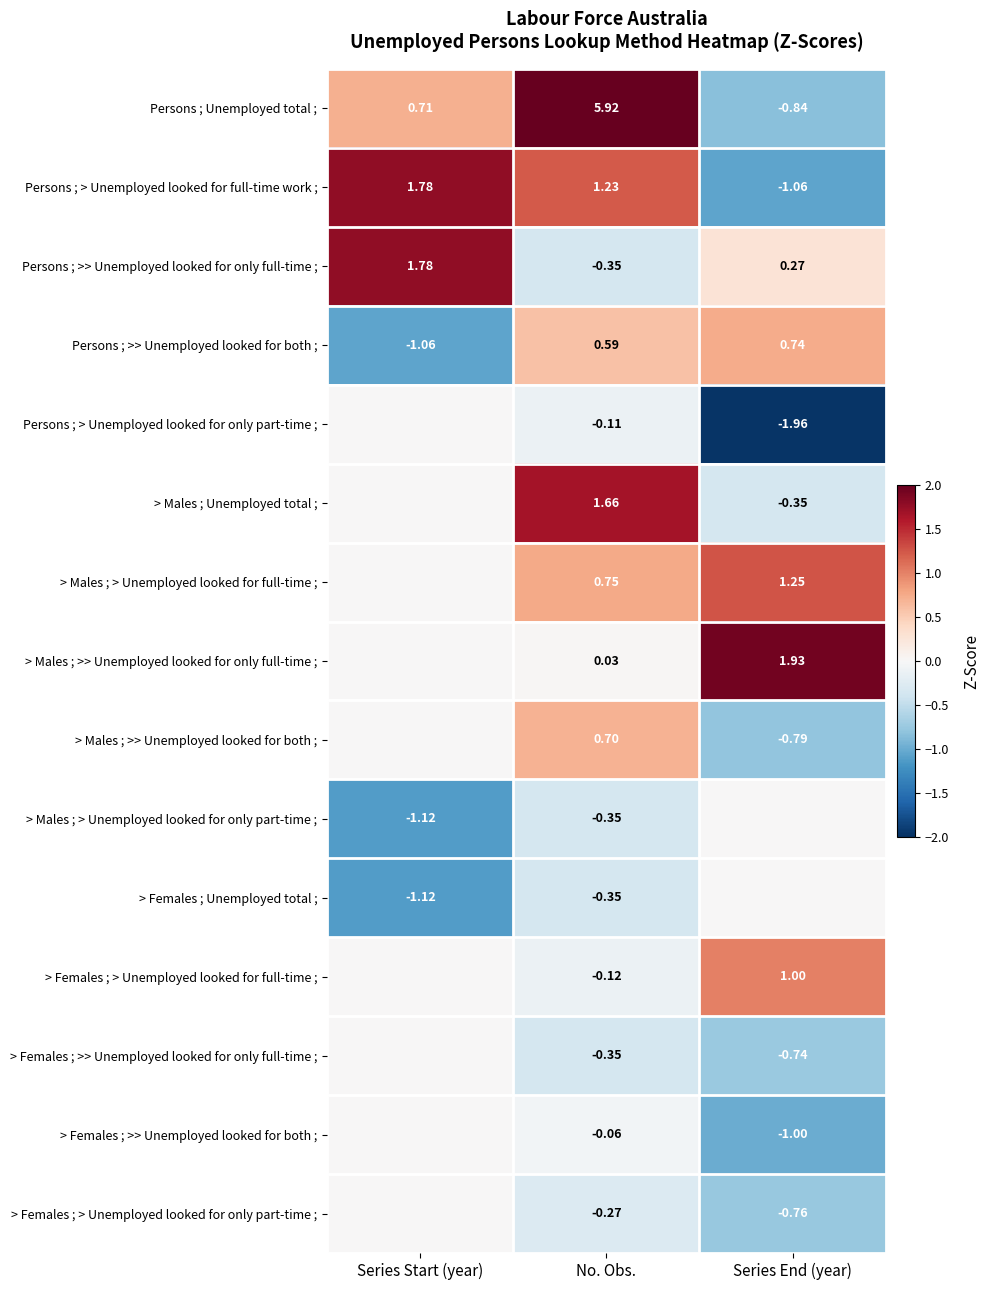

What is the spread (max minus min) of values at Series End (year)?

3.9